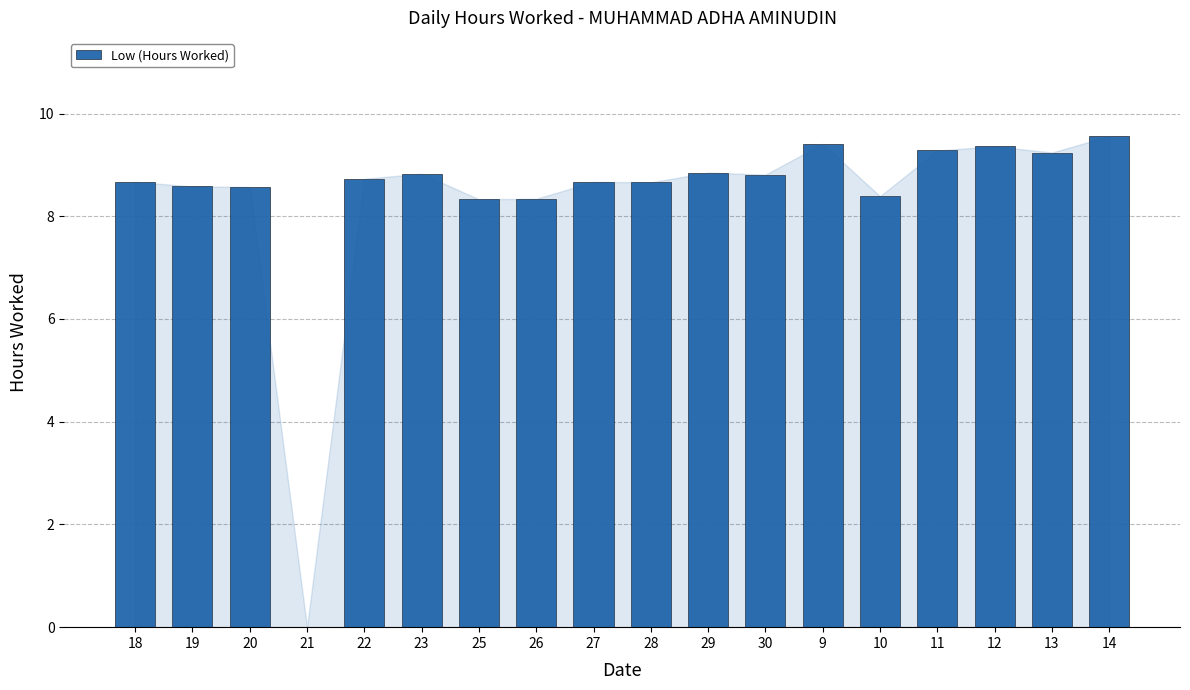

Count the number of categories in the chart.

18